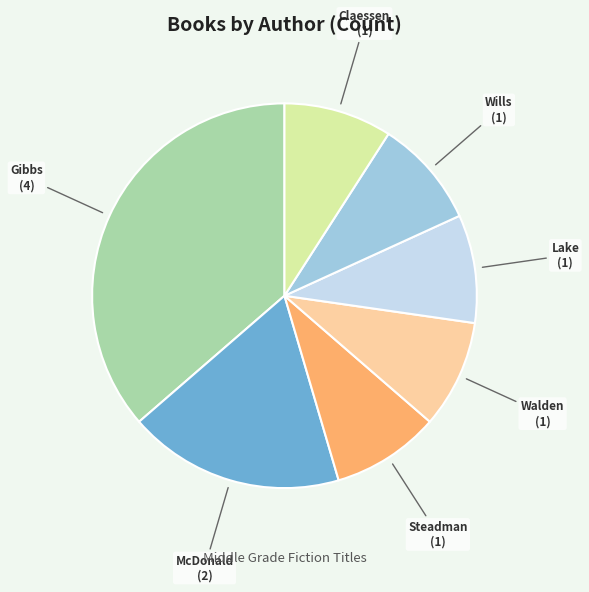

Is there any slice that represents more than half of the pie?

No